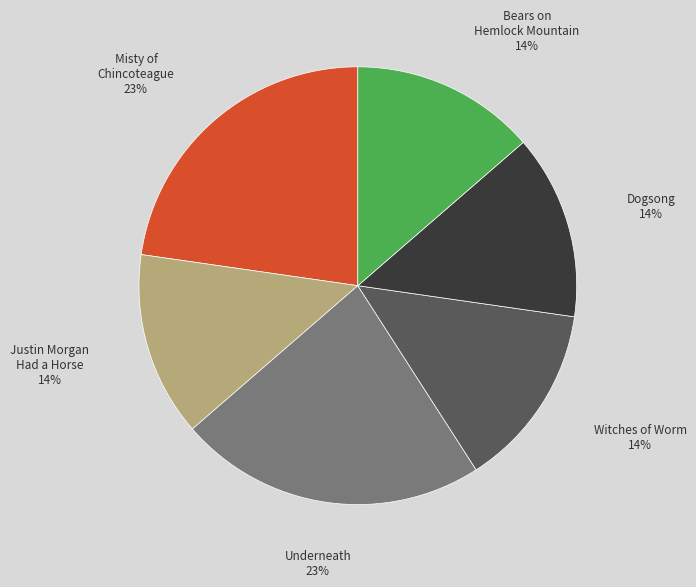

Is there a majority slice in this chart?

No